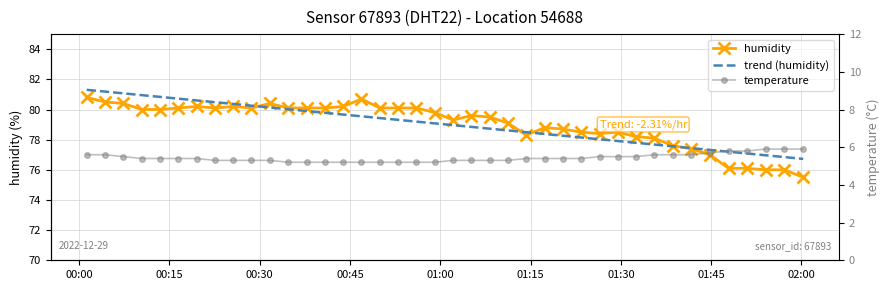

At which category is the sum across all series the highest?

00:00